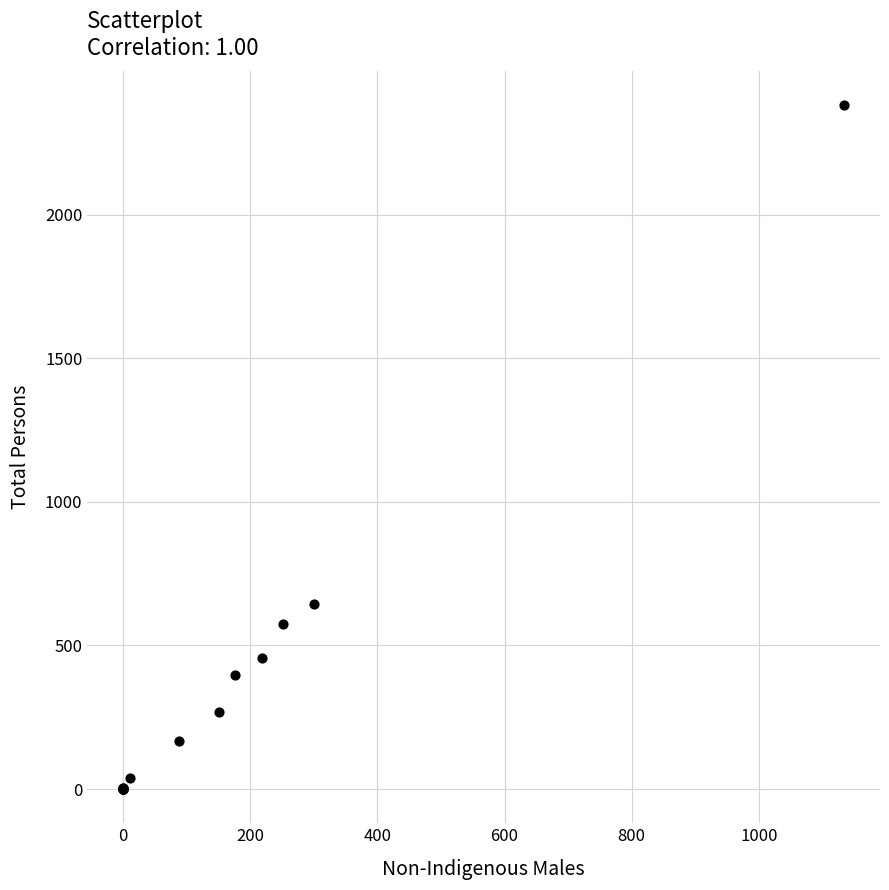

What Y value in the scatter plot is closest to 1190?

644